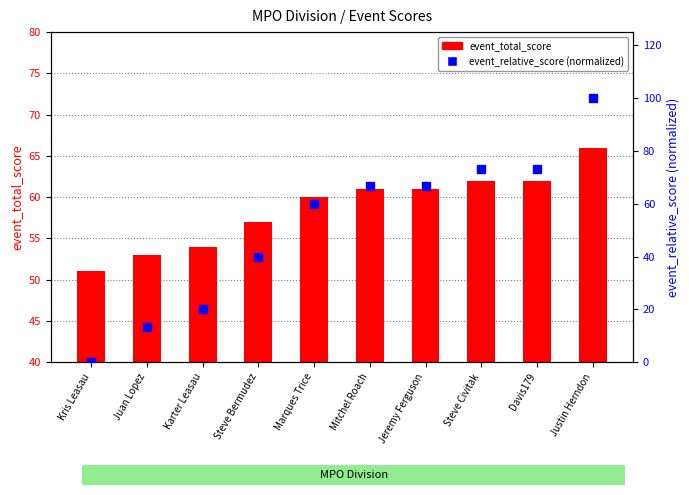

Between Kris Leasau and Davis179, which series saw the biggest shift?

event_relative_score (normalized)